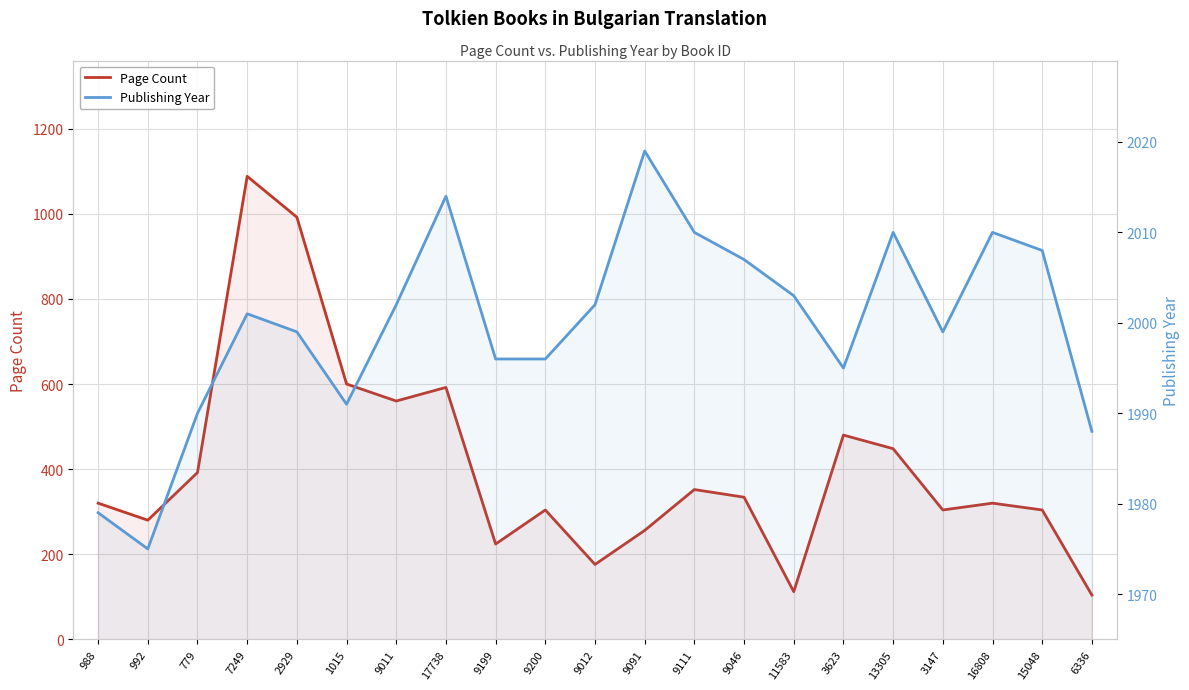

What is the approximate value of Publishing Year at 779, to the nearest 5?

1990